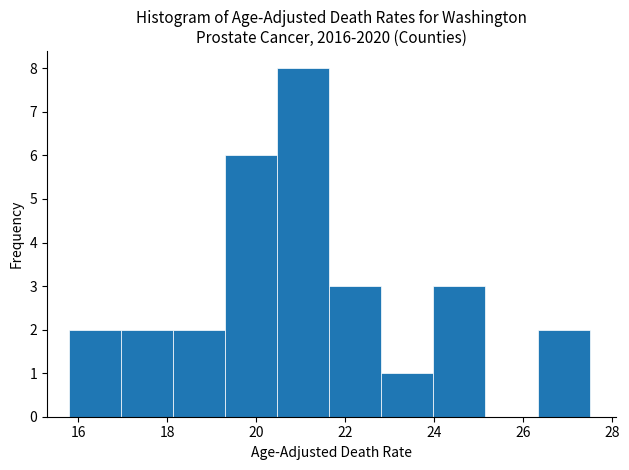

Over which range of the x-axis is the bar tallest?

20.4 to 21.6